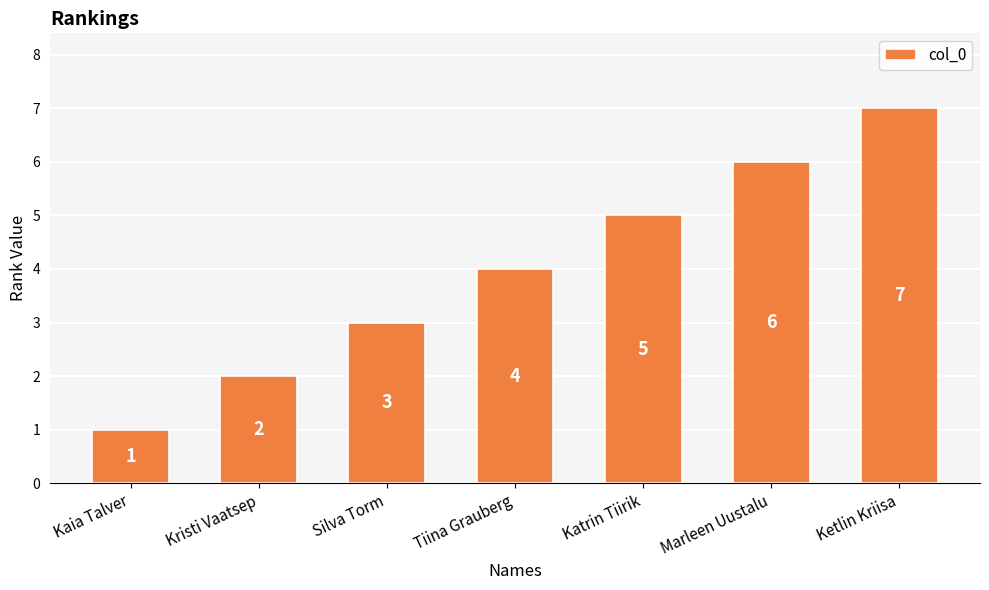

Rank the categories by value from highest to lowest.

Ketlin Kriisa, Marleen Uustalu, Katrin Tiirik, Tiina Grauberg, Silva Torm, Kristi Vaatsep, Kaia Talver